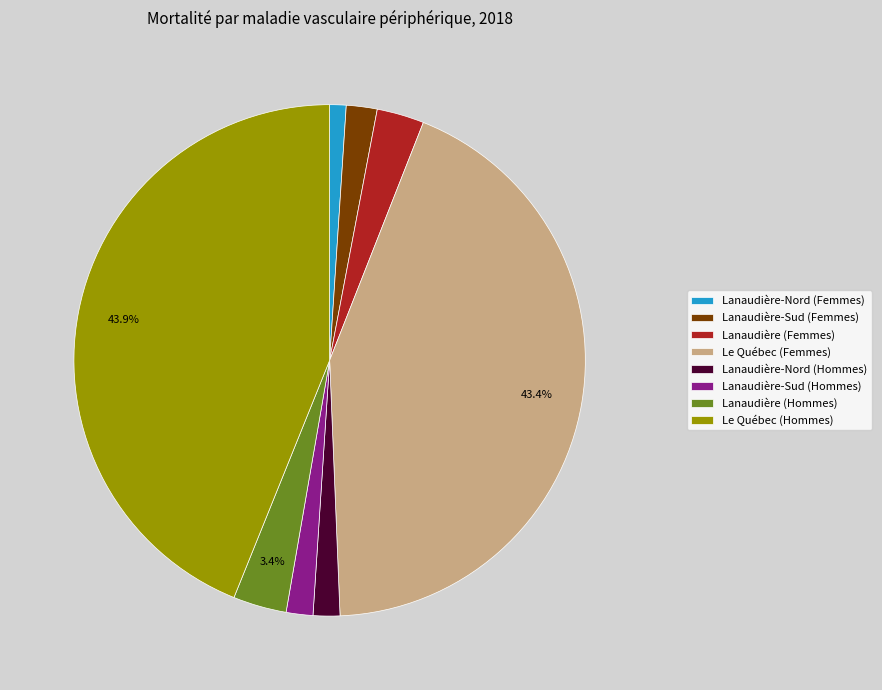

Which has a higher value, Lanaudière-Nord (Hommes) or Lanaudière (Femmes)?

Lanaudière (Femmes)